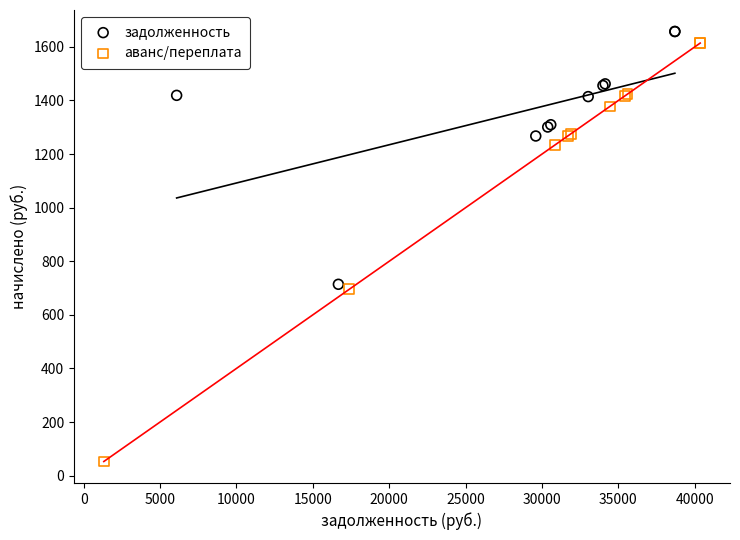

Which series reaches the minimum Y coordinate?

аванс/переплата